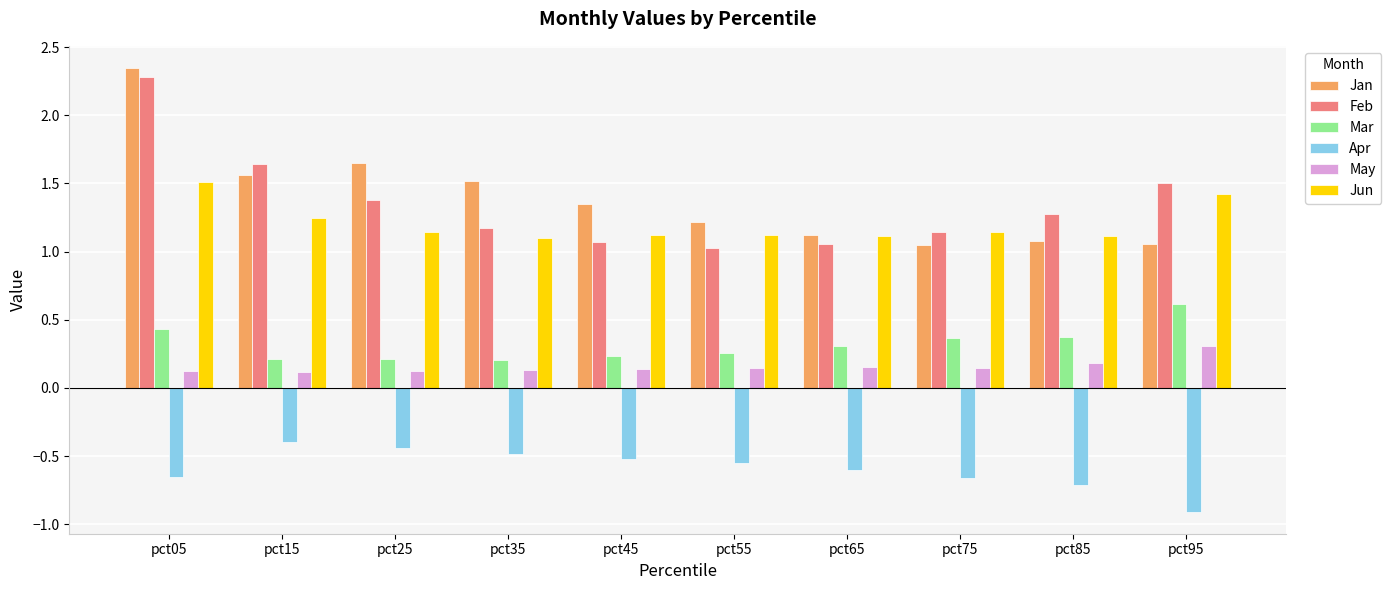

The value of Feb at pct85 is 1.3. True or false?

True